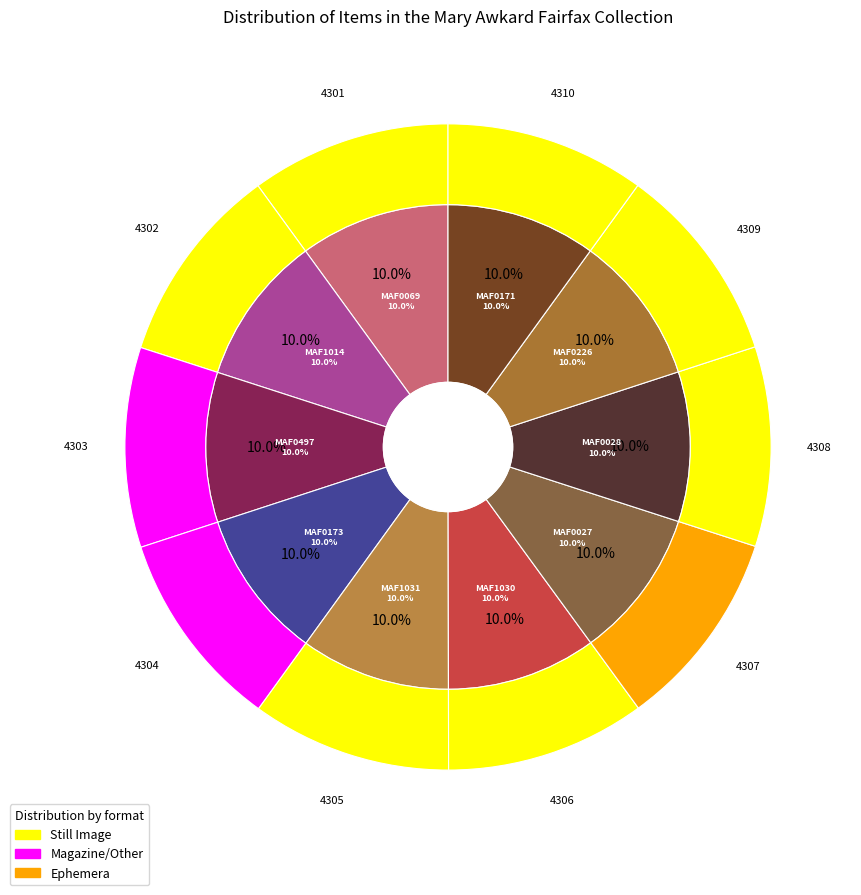

To the nearest percent, what portion does Still Image (MAF0226) represent?

10%